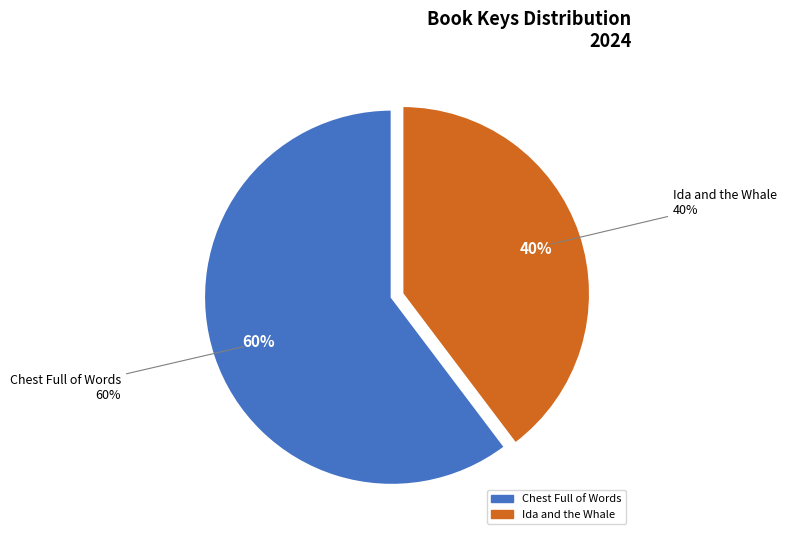

Rank the categories by value from lowest to highest.

Ida and the Whale, Chest Full of Words